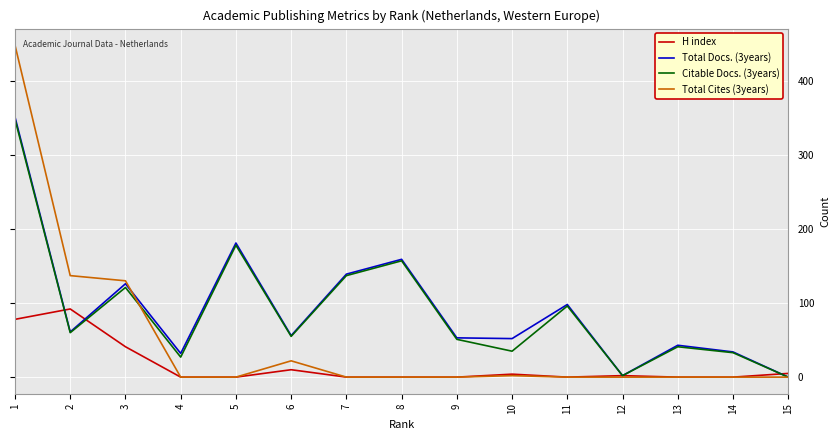

What is the sum of the Citable Docs. (3years) values at 1 and 14?

381